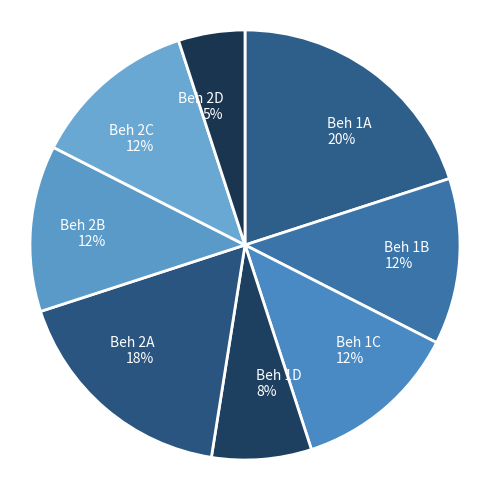

Is Beh 2D the majority of the pie?

No